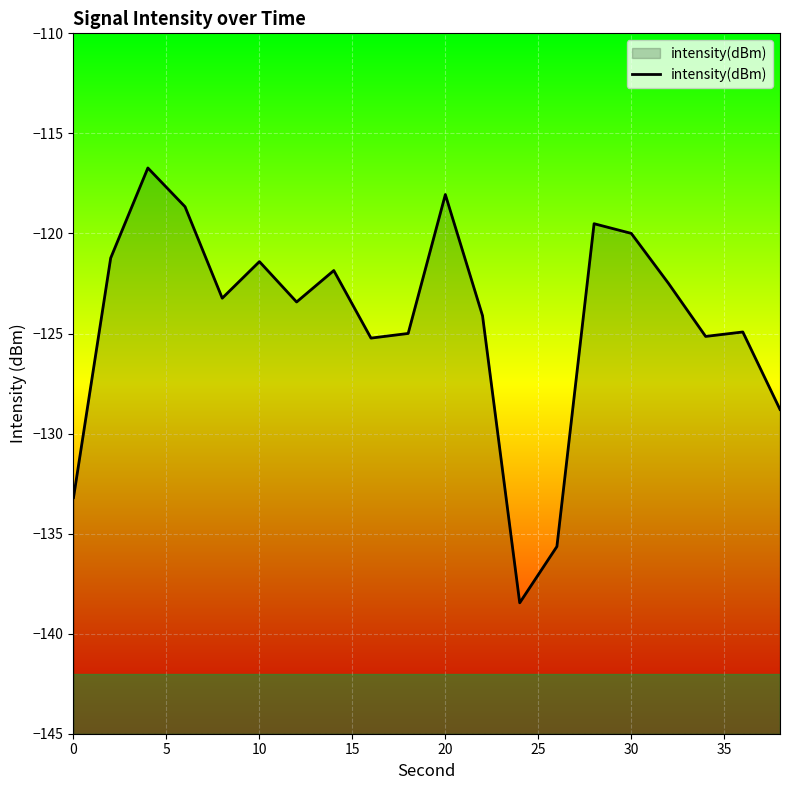

Reading left to right, transcribe all the data shown in this chart.

-133.2	-121.2	-116.7	-118.7	-123.2	-121.4	-123.4	-121.9	-125.2	-125.0	-118.1	-124.1	-138.5	-135.6	-119.5	-120.0	-122.5	-125.1	-124.9	-128.8